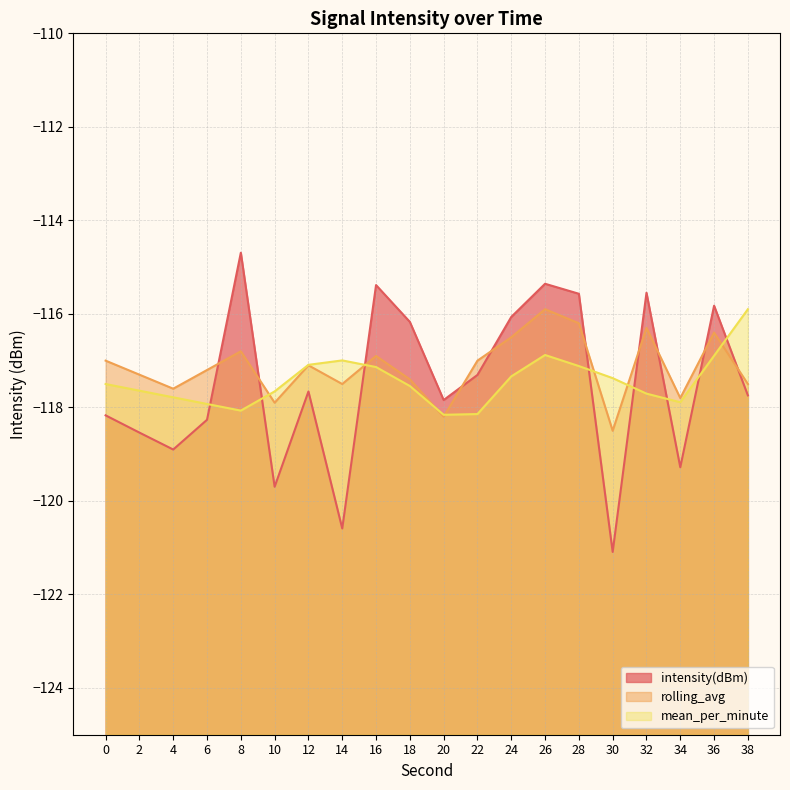

What is the minimum value for intensity(dBm)?

-121.1